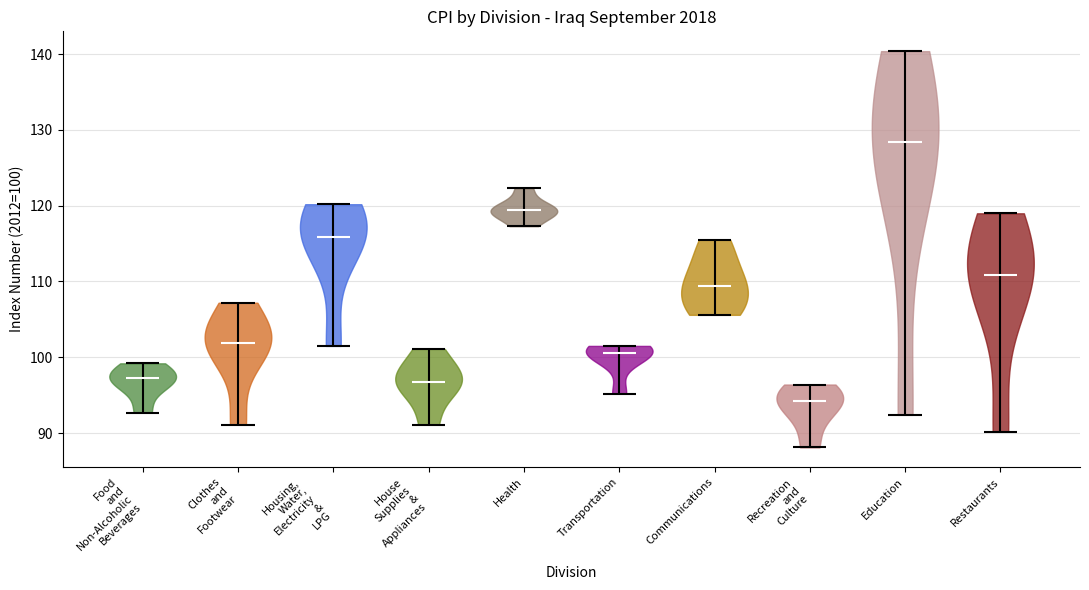

Reading left to right, read every violin against the y-axis: where its median line is, and the lowest and highest points it reaches. The values are not printed on the chart, so give them approximately, as read against the axis.

Food and Non-Alcoholic Beverages: median line 97, lowest point 93, highest point 99
Clothes and Footwear: median line 102, lowest point 91, highest point 107
Housing, Water, Electricity & LPG: median line 116, lowest point 102, highest point 120
House Supplies & Appliances: median line 97, lowest point 91, highest point 101
Health: median line 119, lowest point 117, highest point 122
Transportation: median line 101, lowest point 95, highest point 102
Communications: median line 109, lowest point 106, highest point 116
Recreation and Culture: median line 94, lowest point 88, highest point 96
Education: median line 128, lowest point 92, highest point 140
Restaurants: median line 111, lowest point 90, highest point 119